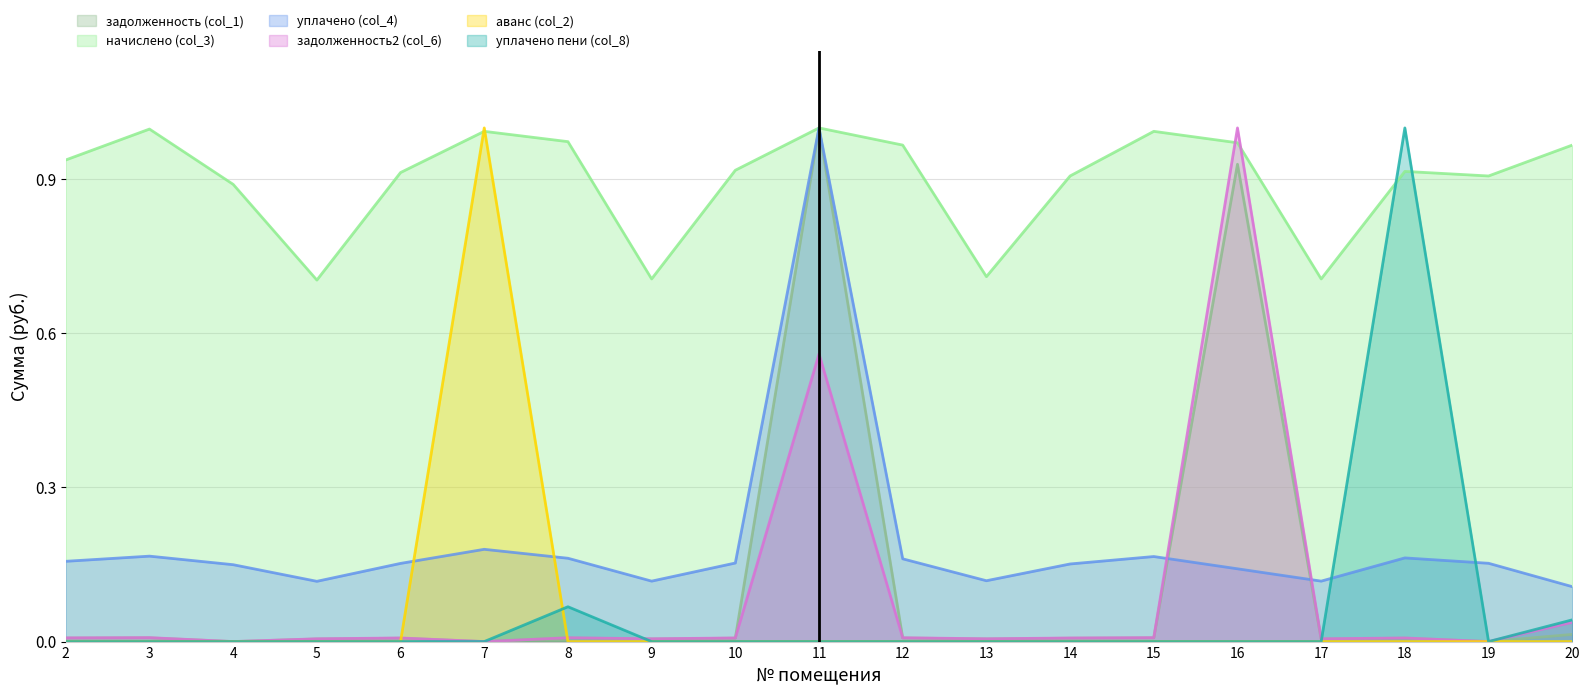

What is the sum of the уплачено (col_4) values at 17 and 9?

0.2